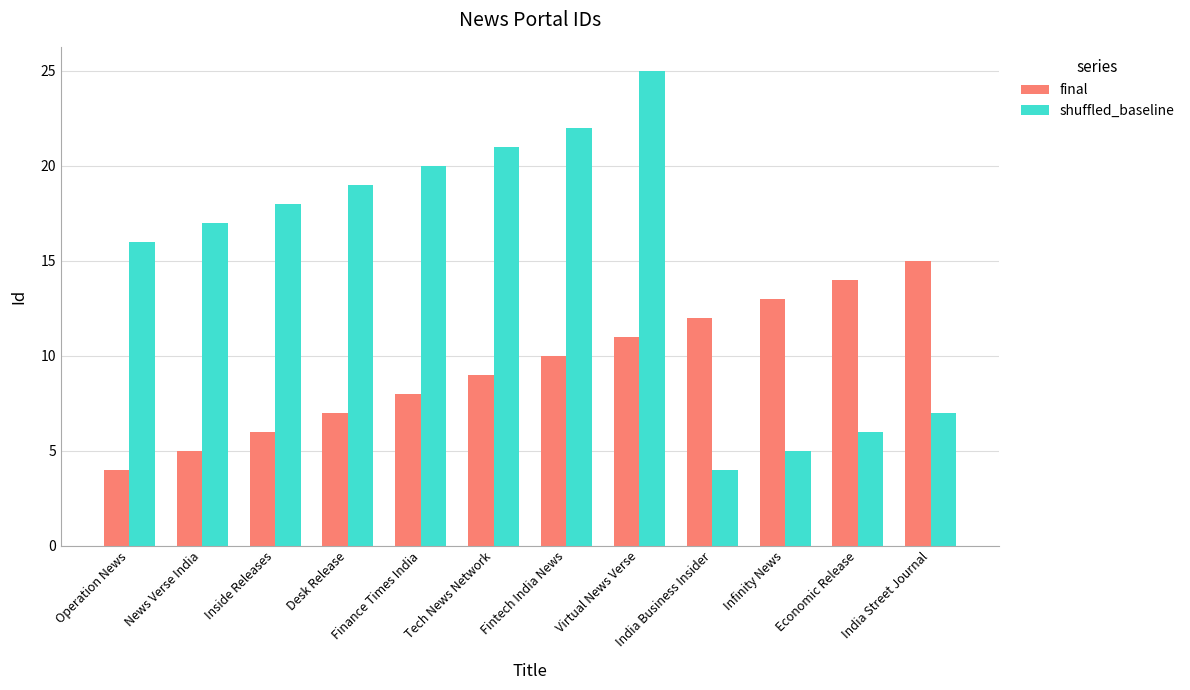

How many values in the final series are below 10?

6